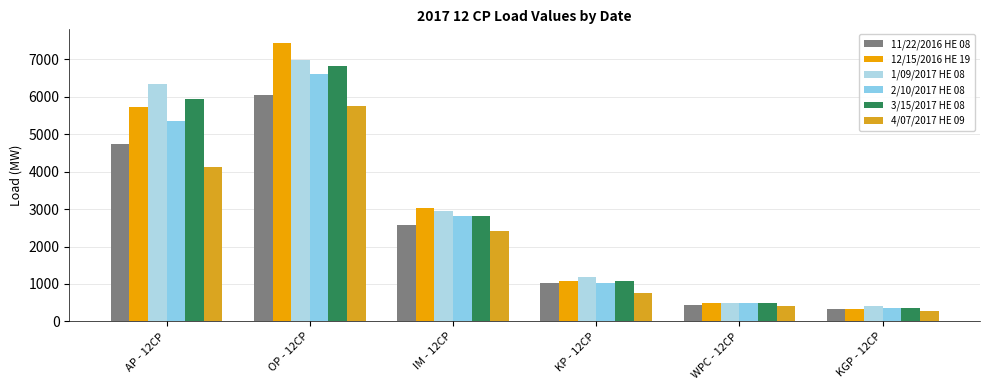

What is the sum of all 4/07/2017 HE 09 values?

13727.5